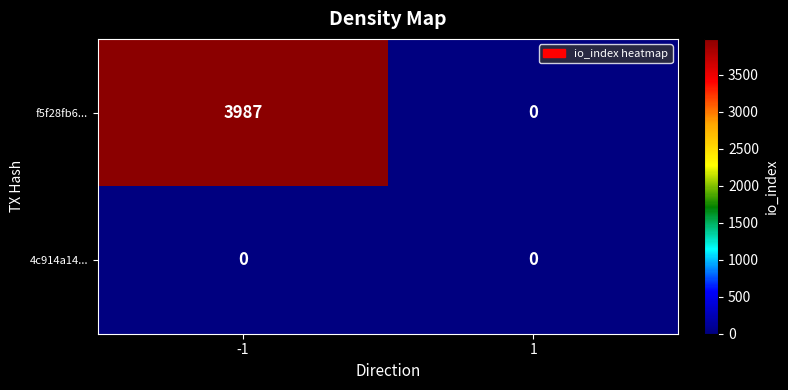

Between -1 and 1, which series saw the biggest shift?

f5f28fb6...